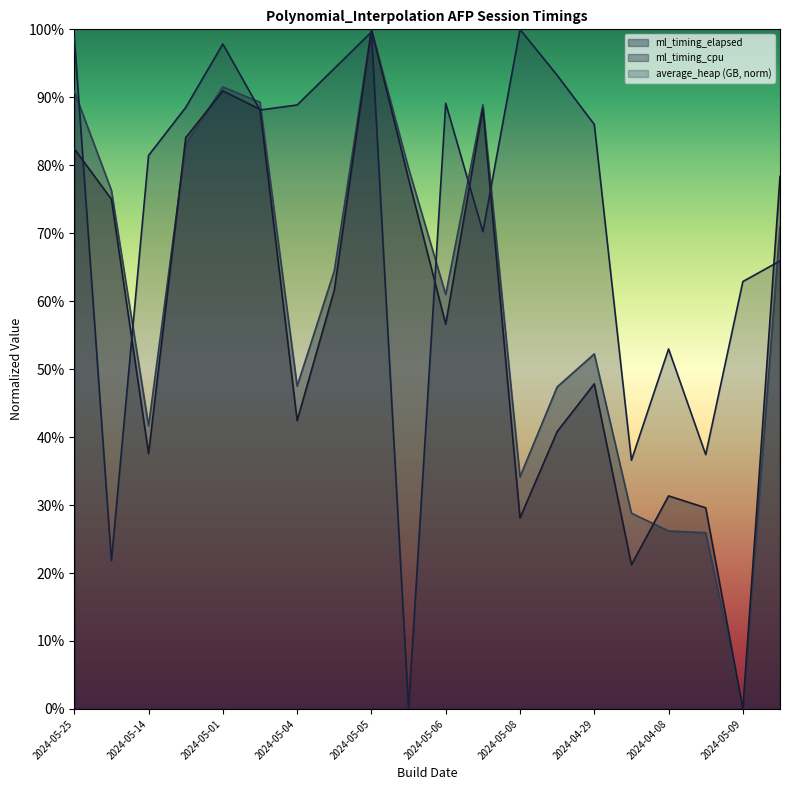

Is it true that ml_timing_cpu equals 100.0 at 2024-05-05?

True